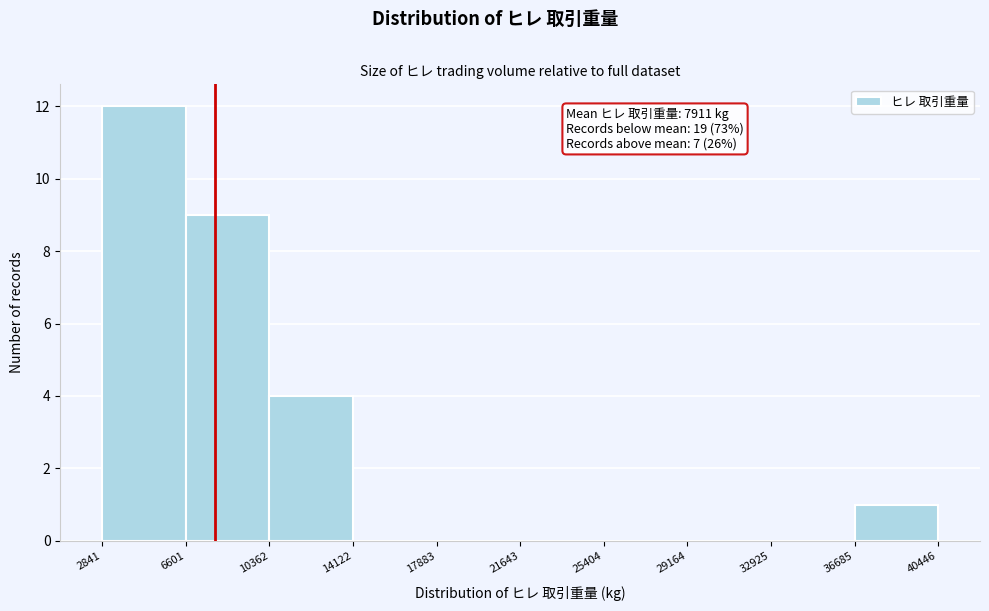

Which range on the x-axis has the tallest bar?

2841 to 6601